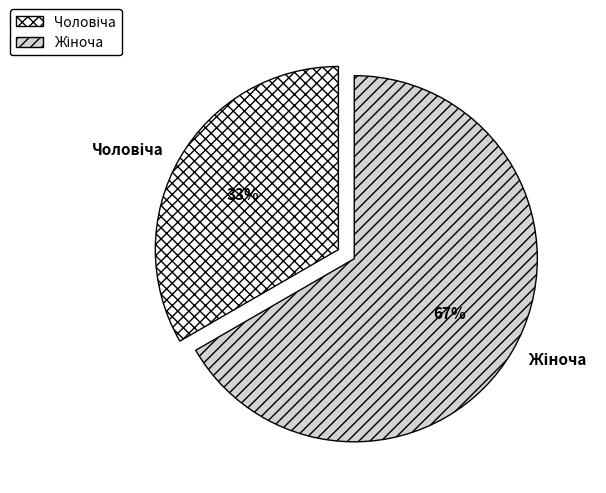

To the nearest percent, what is the average slice percentage?

50%